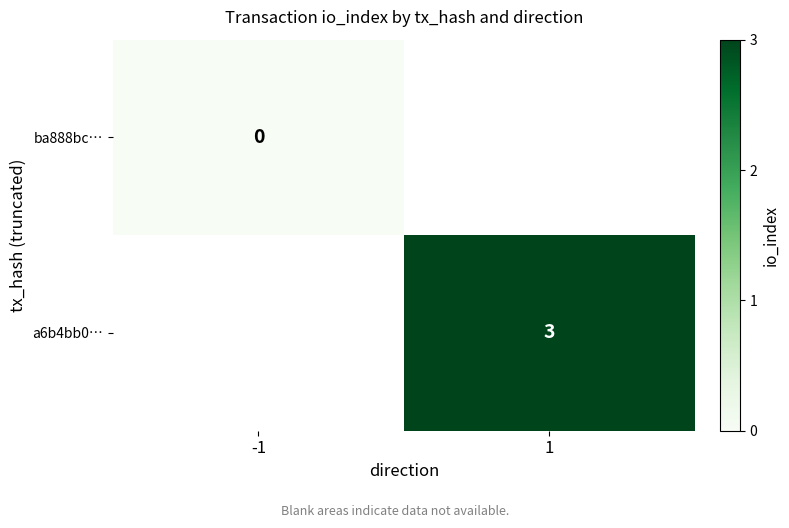

The value of a6b4bb0… at 1 is 4. True or false?

False